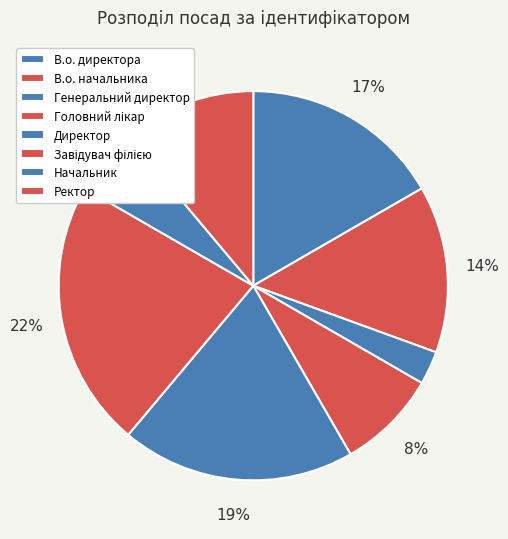

What is the largest slice in the pie chart?

Завідувач філією